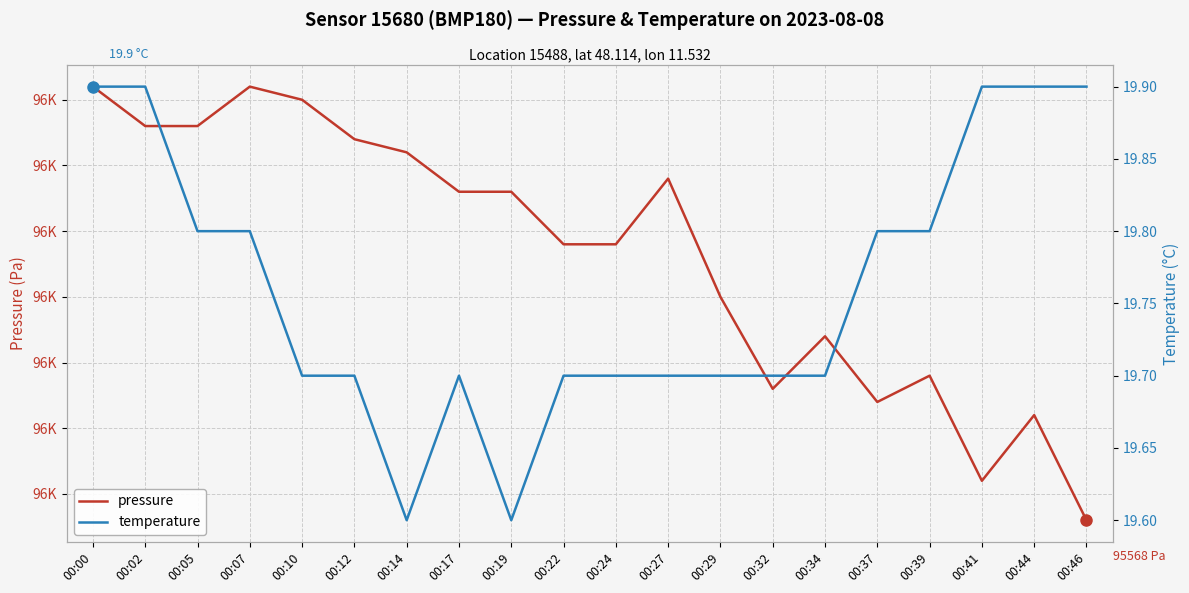

Does the chart display data point markers on the line(s)?

No